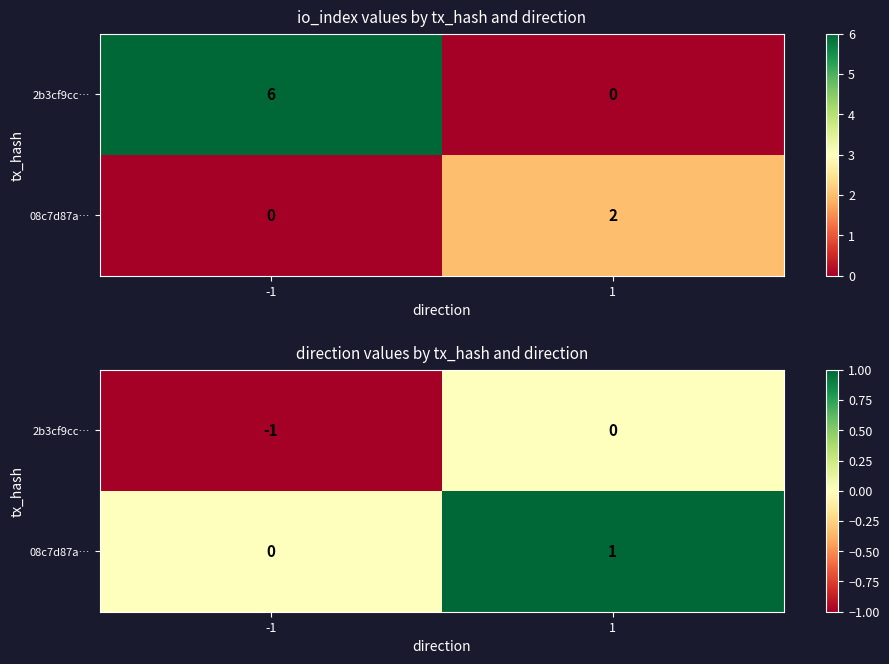

Which series changed the most between -1 and 1?

2b3cf9cc…